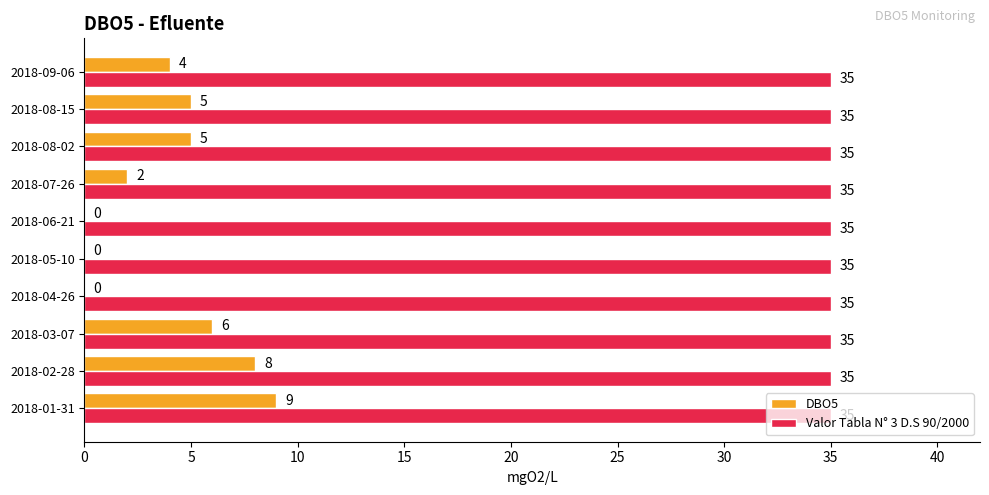

Count the DBO5 values in the range 0 to 6.

8